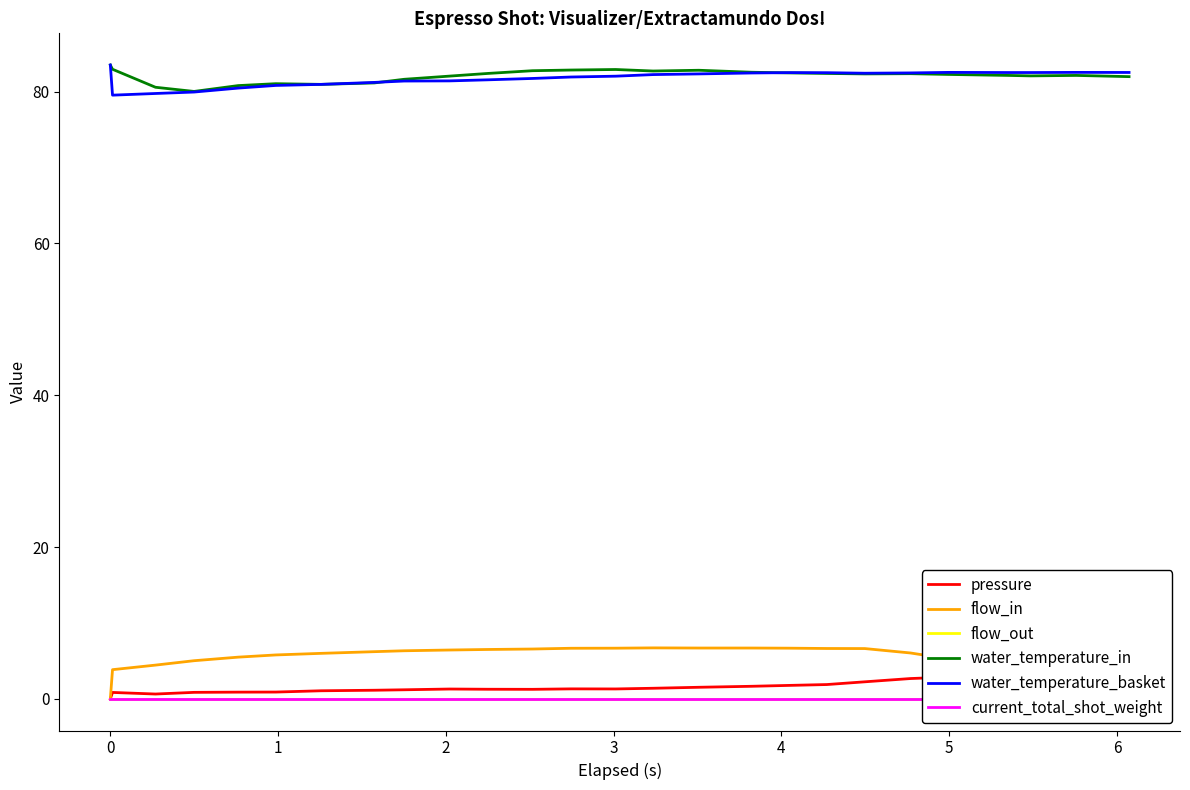

What are all the series names shown in the legend?

pressure, flow_in, flow_out, water_temperature_in, water_temperature_basket, current_total_shot_weight